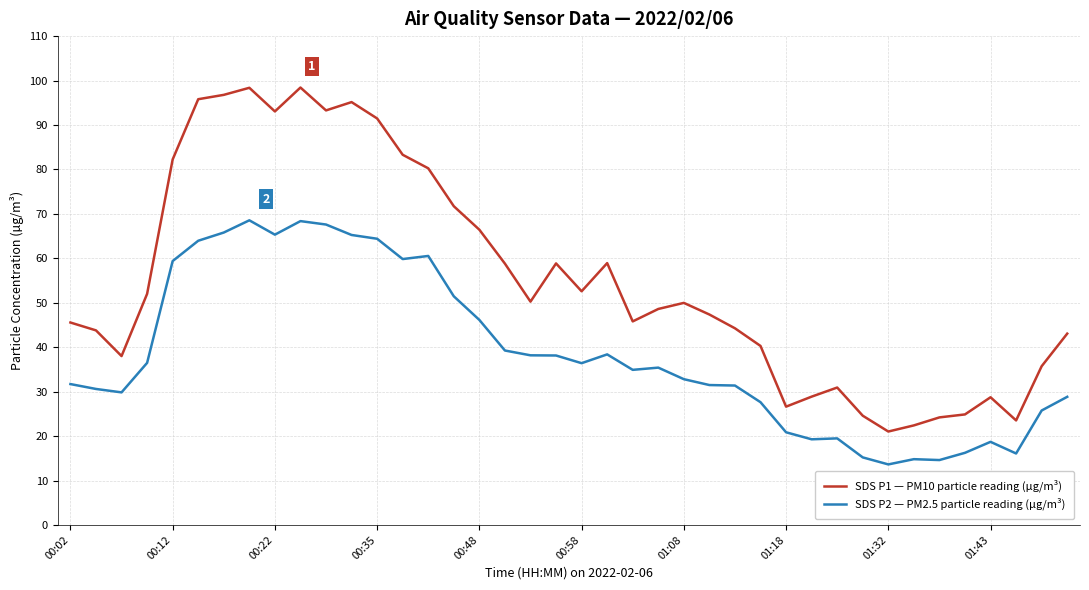

True or false: SDS P1 — PM10 particle reading (µg/m³) has more than 0 interior local peaks.

True